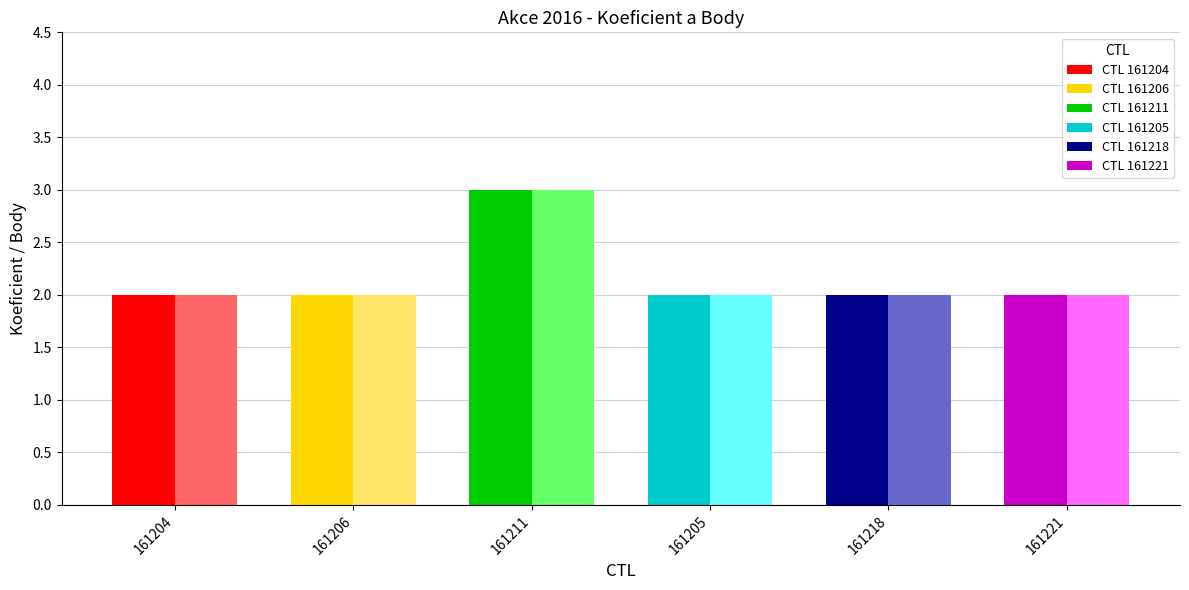

Which category has the highest value in the Body series?

161211